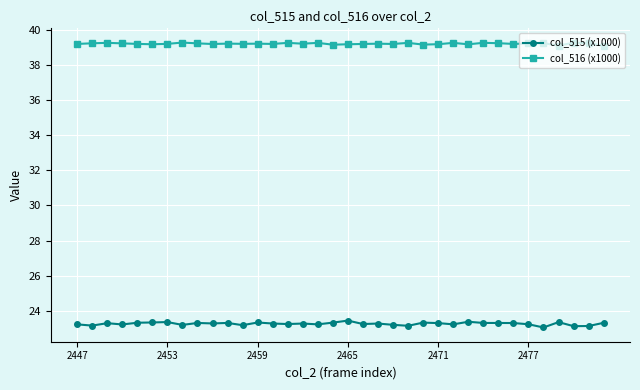

What is the difference between the maximum and second lowest values in the col_516 (x1000) series?

0.2